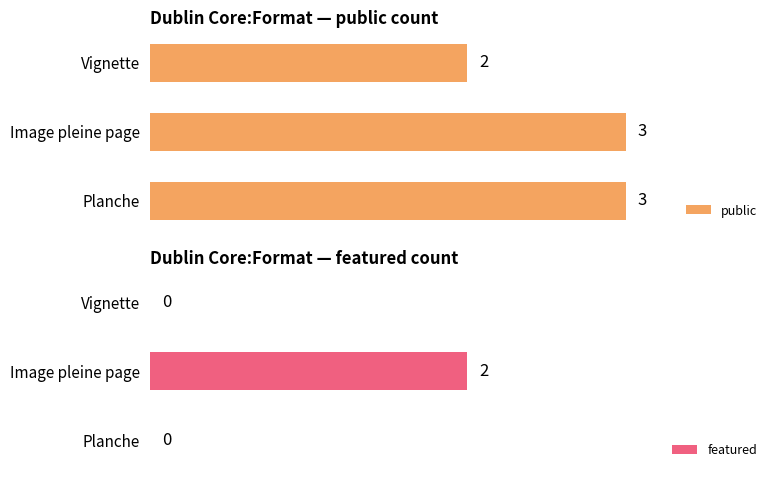

Does the chart contain stacked bars?

No